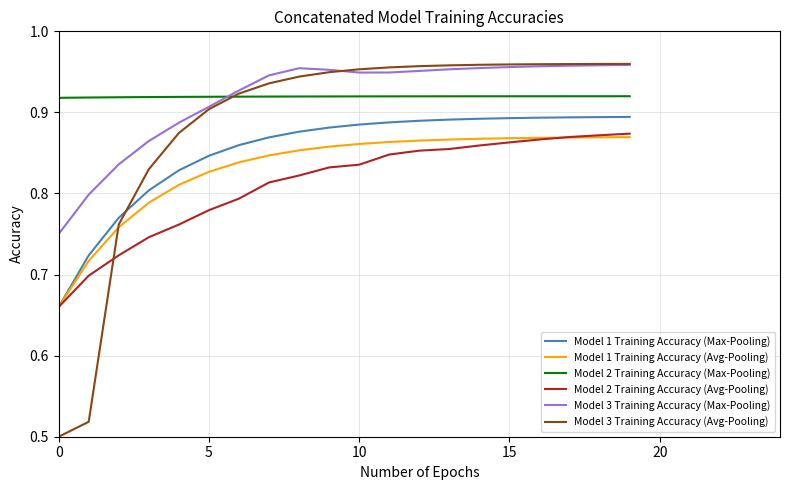

True or false: Model 2 Training Accuracy (Max-Pooling) and Model 1 Training Accuracy (Max-Pooling) cross at least once.

False